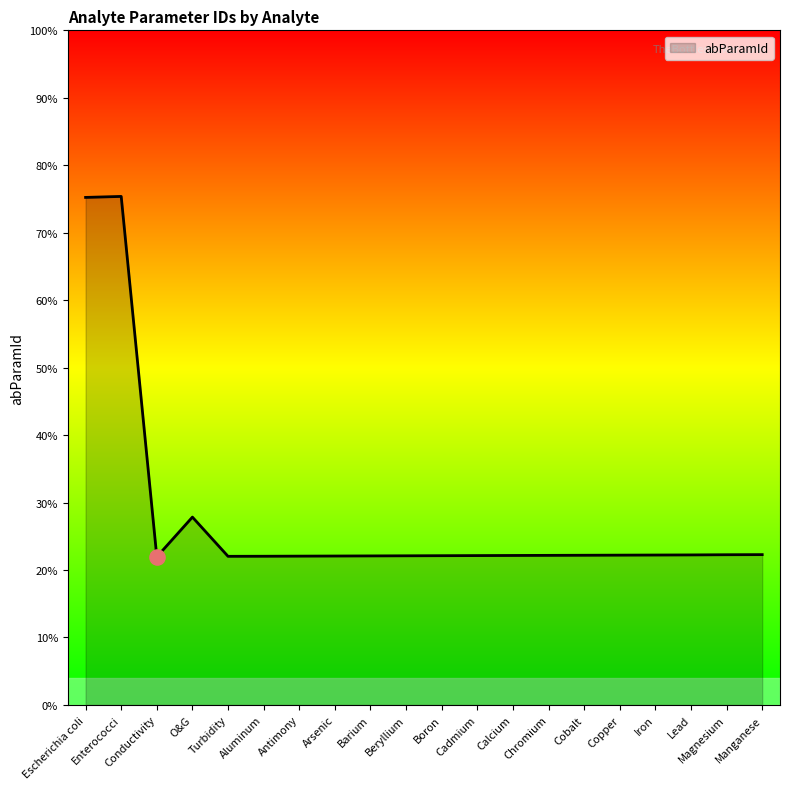

Approximately how many times larger is the value at Antimony compared to Enterococci?

0.9